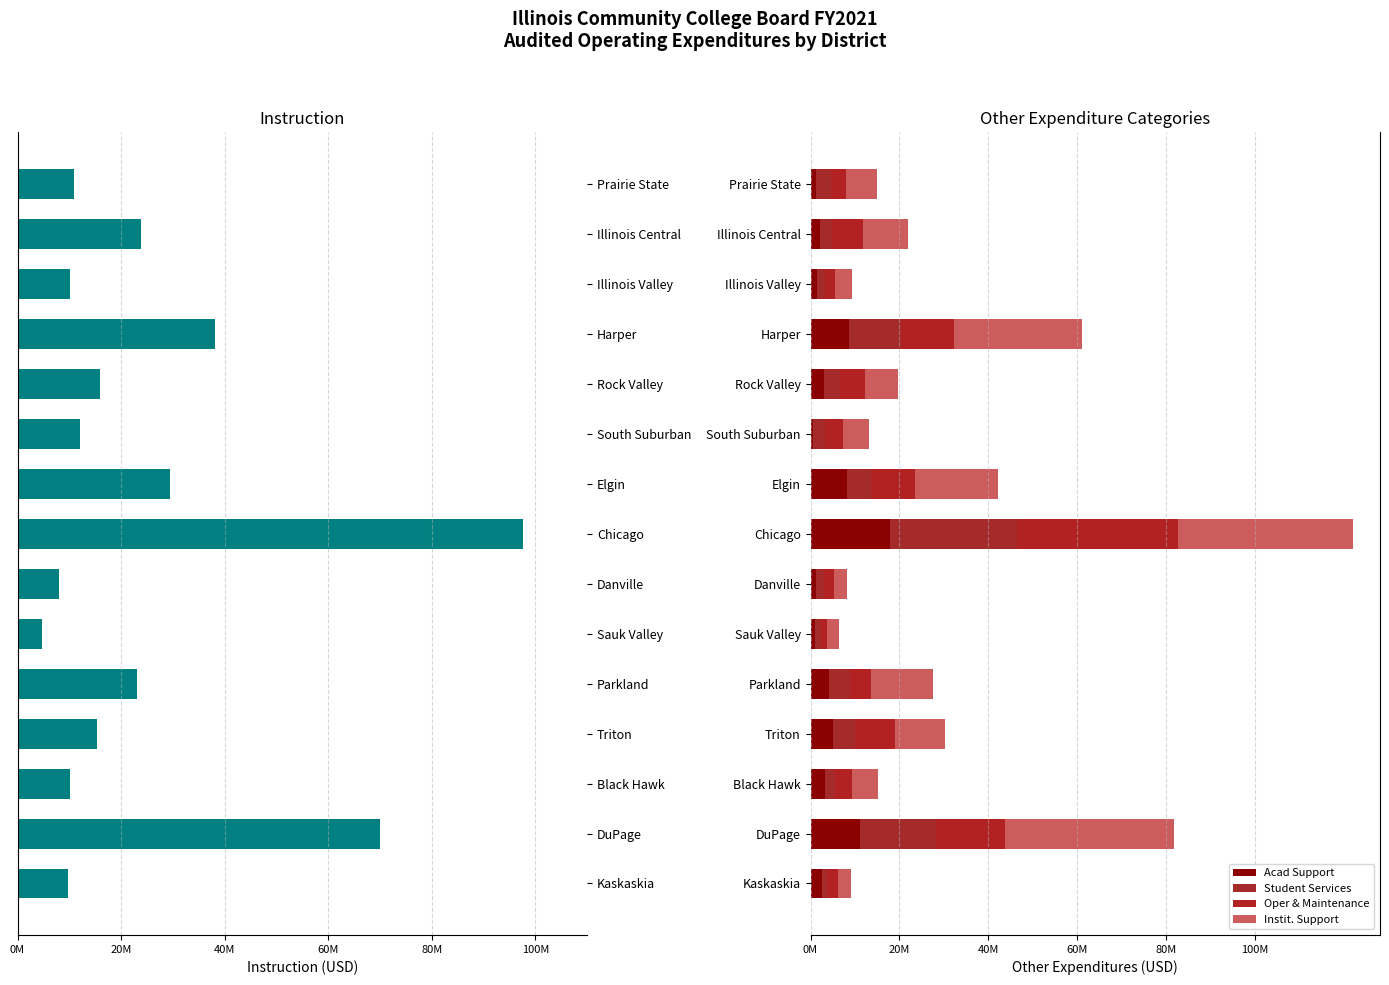

Which series has the largest total across all categories?

Instit. Support